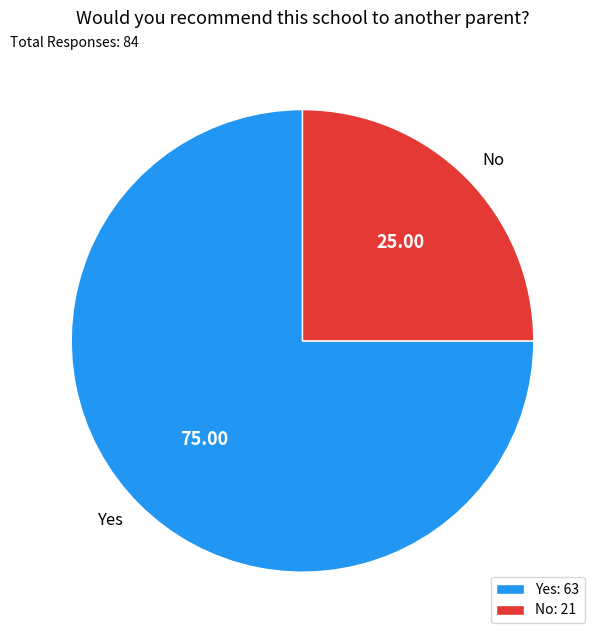

What is the ratio of the value at Yes to the value at No?

3.0